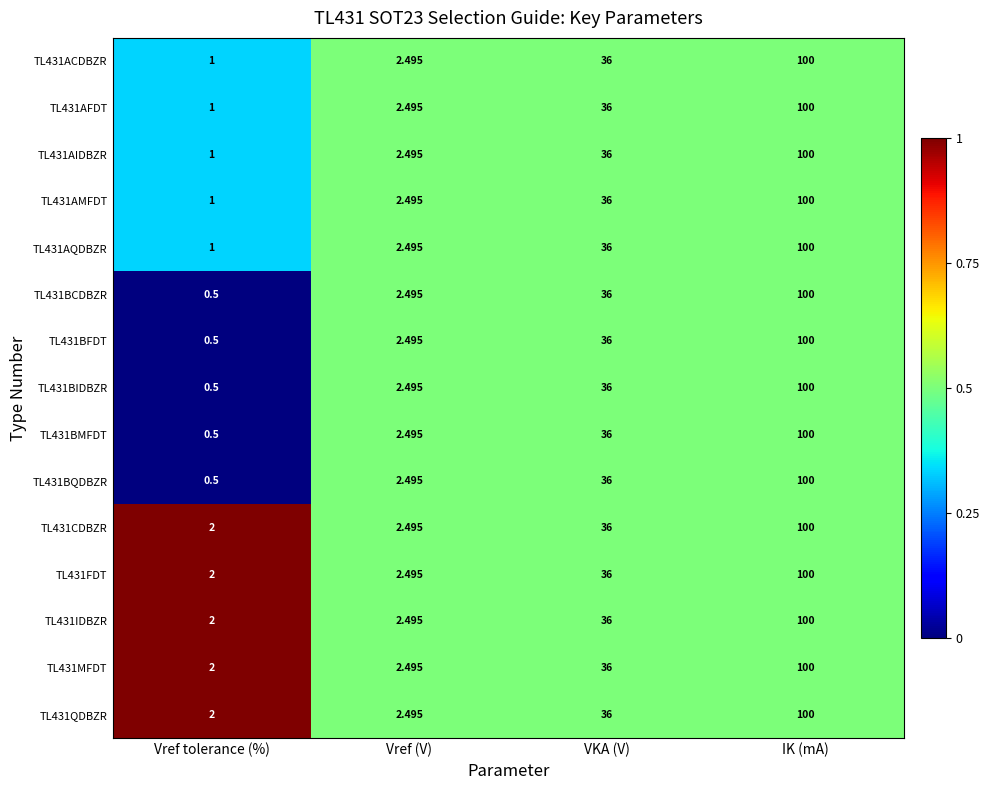

Which category has the lowest value in the TL431BQDBZR series?

Vref tolerance (%)